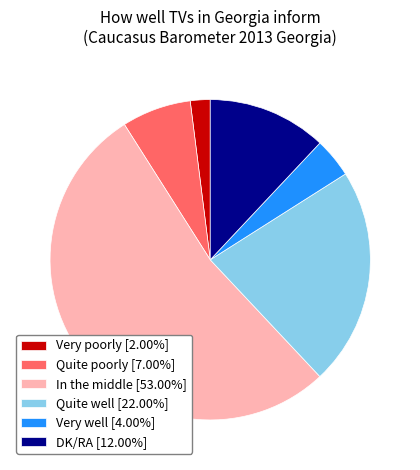

Is it true that DK/RA is 3% of the pie?

False